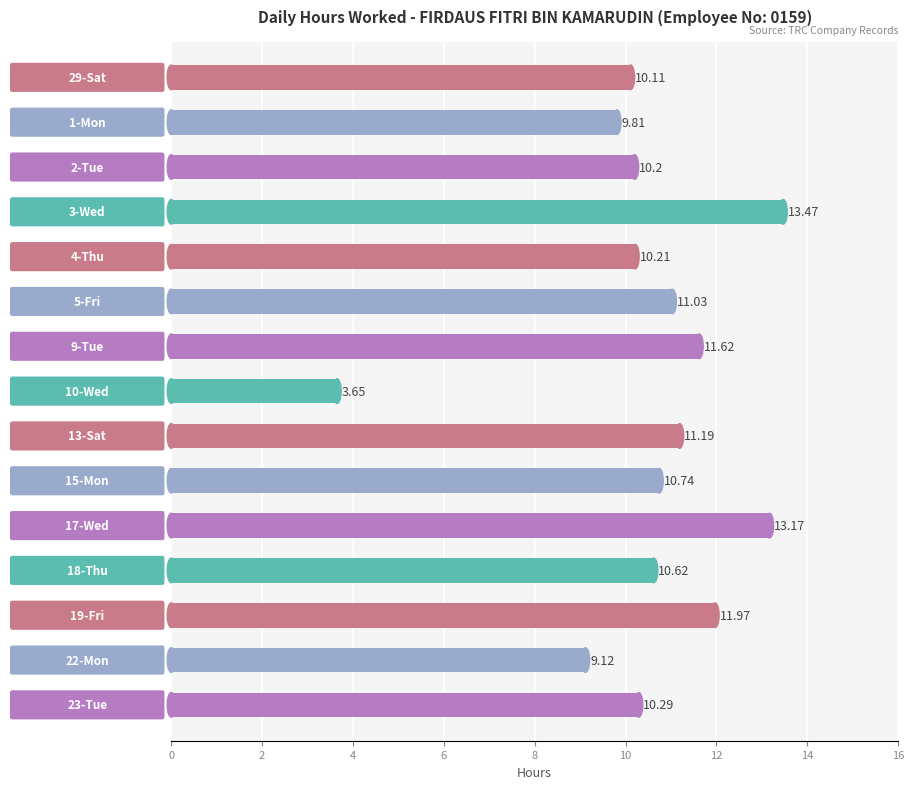

What is the average value?

10.5